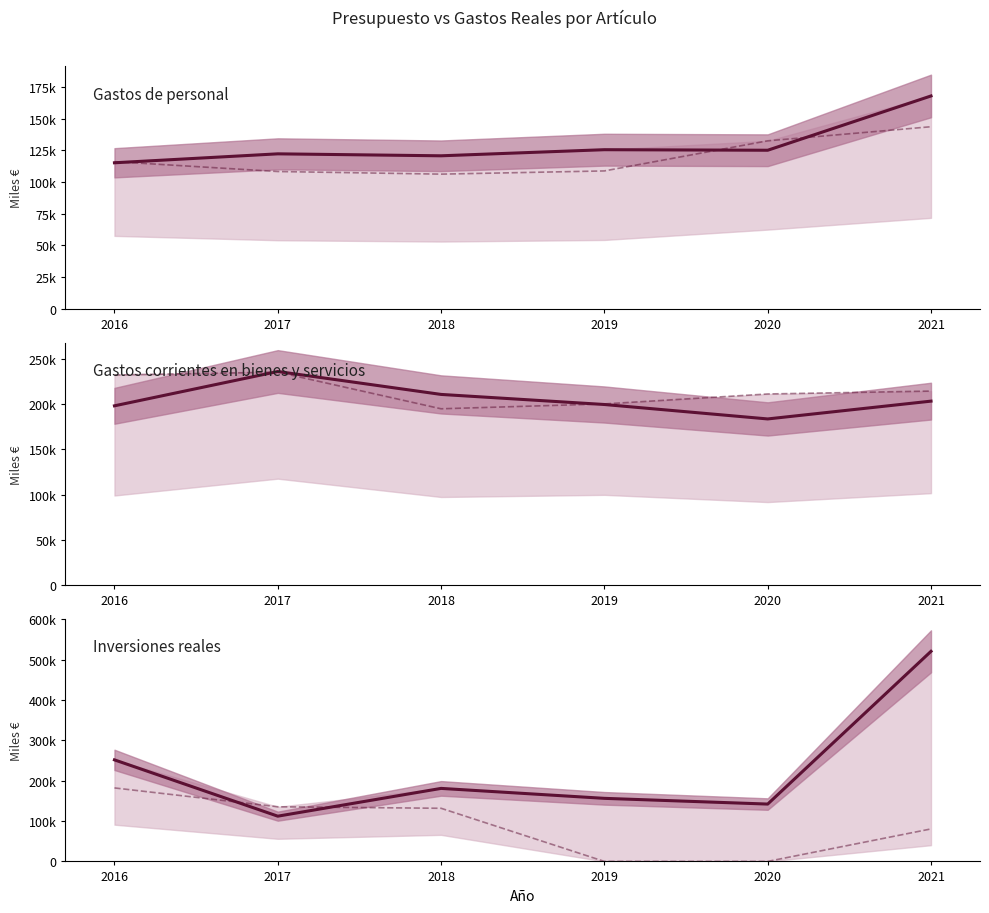

Rank the series at 2020 from highest to lowest value.

Gastos corrientes en bienes y servicios (Presupuesto), Gastos corrientes en bienes y servicios, Inversiones reales, Gastos de personal (Presupuesto), Gastos de personal, Inversiones reales (Presupuesto)